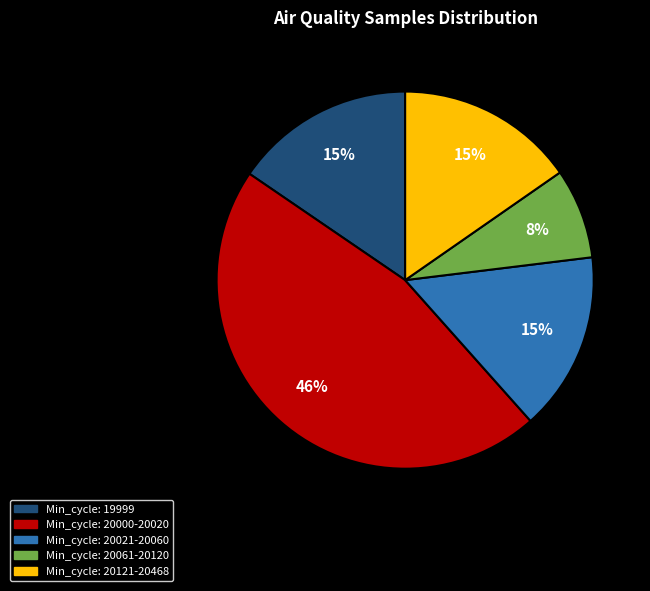

Is there any slice that represents more than half of the pie?

No